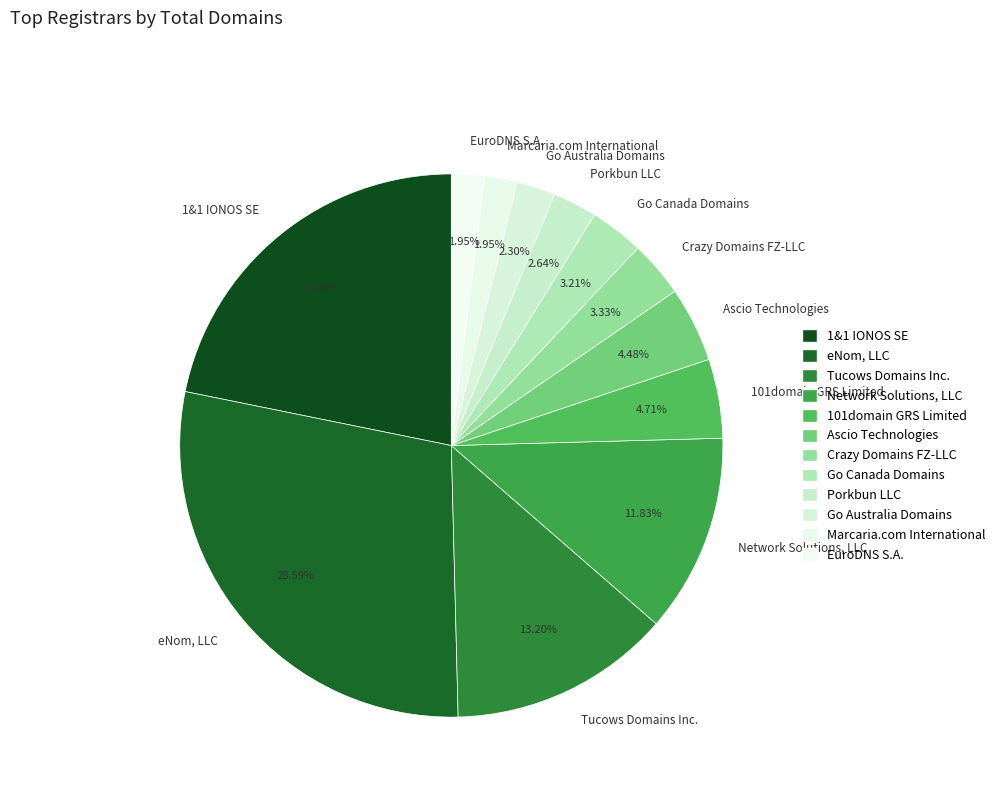

Is there any slice that represents more than half of the pie?

No